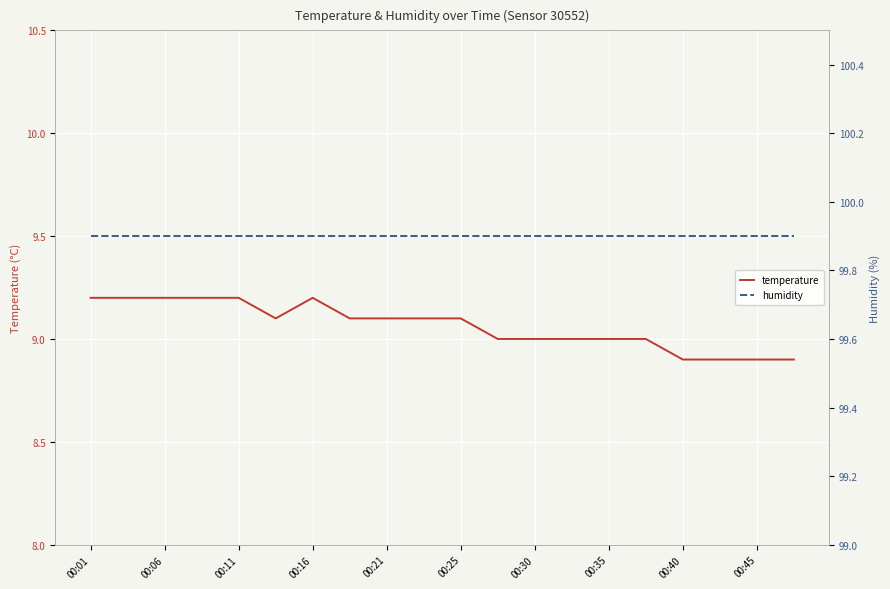

What is the minimum value for temperature?

8.9